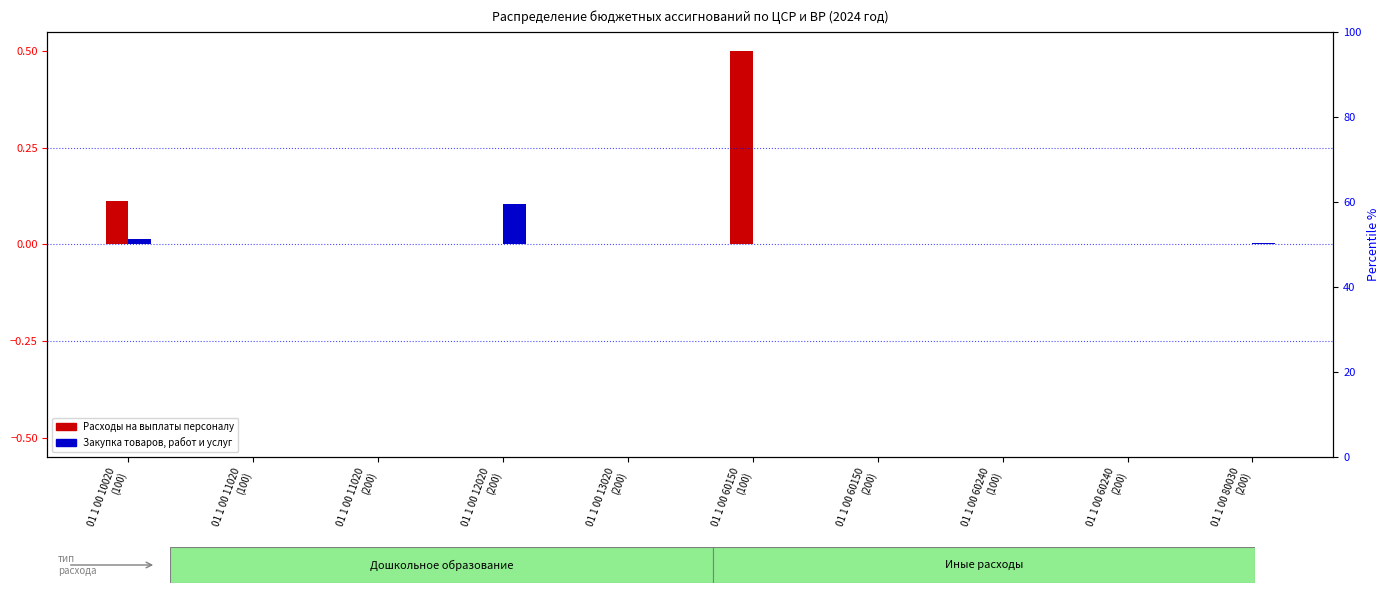

What is the total value across all series at 01 1 00 10020
(100)?

0.1